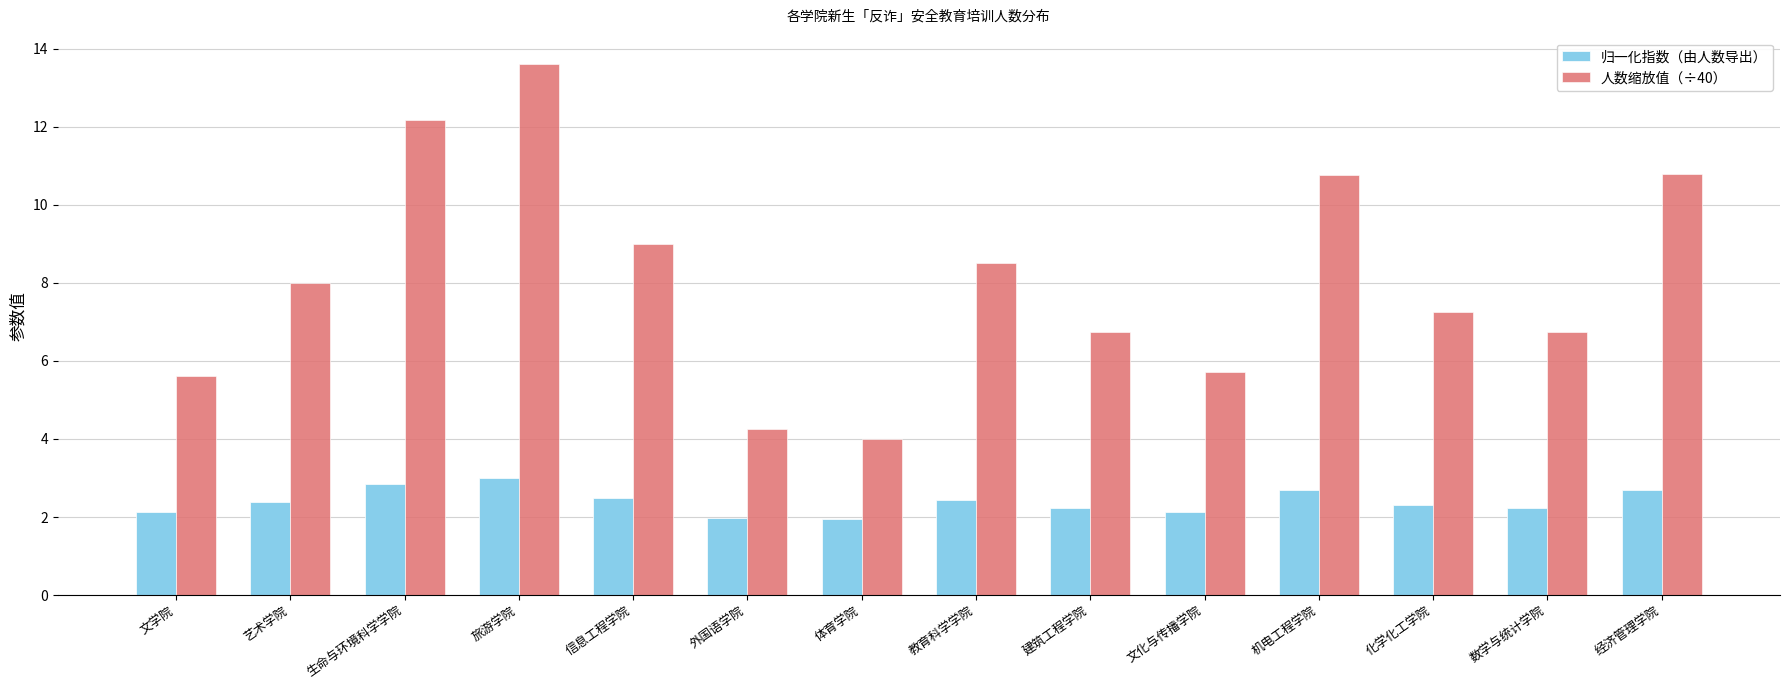

What is the sum of the 归一化指数（由人数导出） values at 教育科学学院 and 体育学院?

4.4